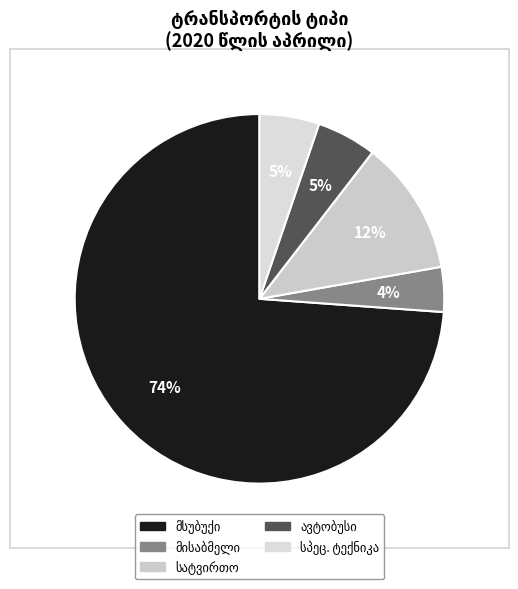

To the nearest percent, what percentage of the pie is მსუბუქი?

74%